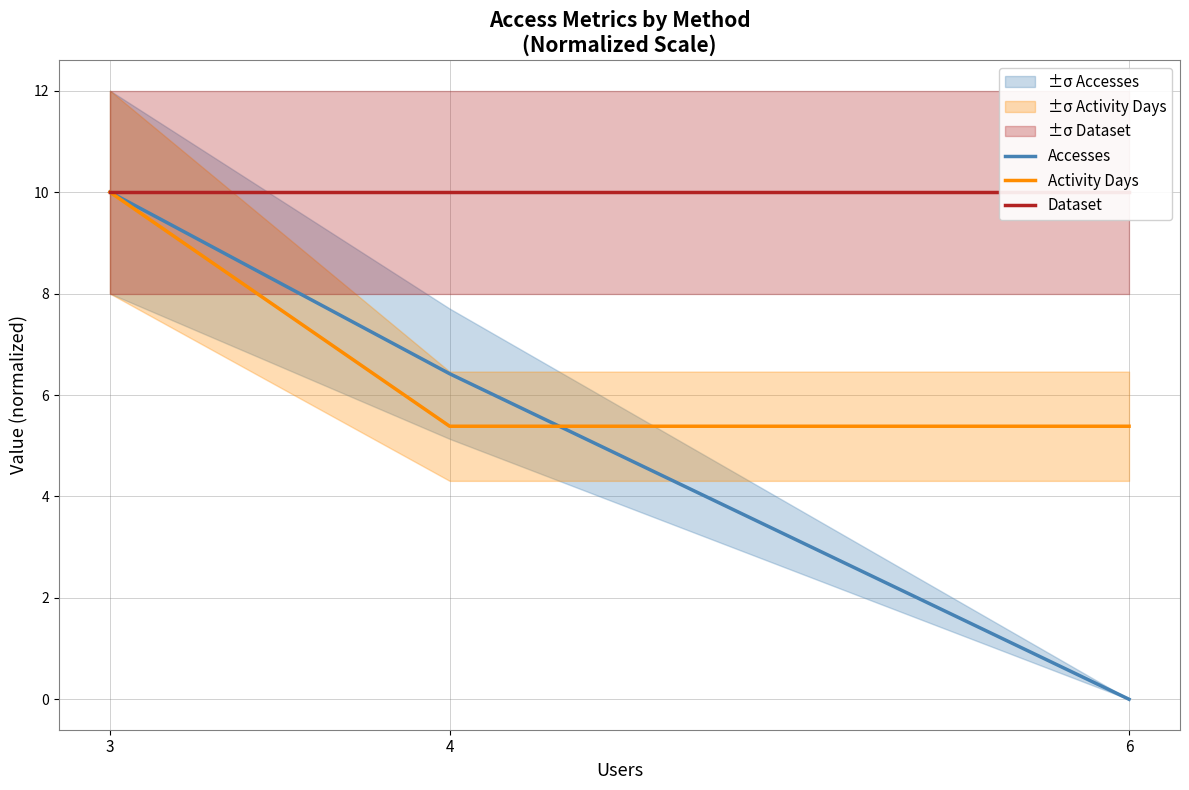

What is the difference between the maximum and minimum values in the Accesses series?

10.0